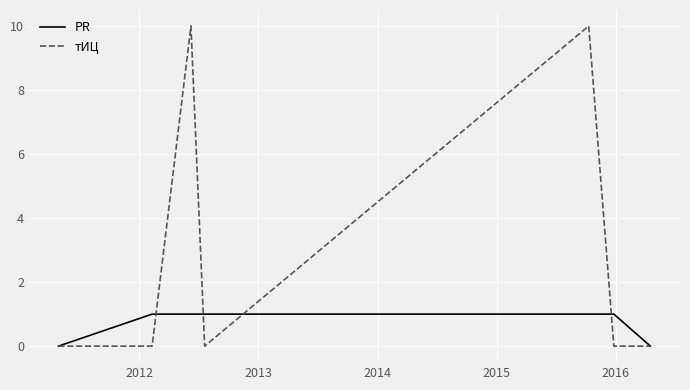

What is the greatest value displayed?

10